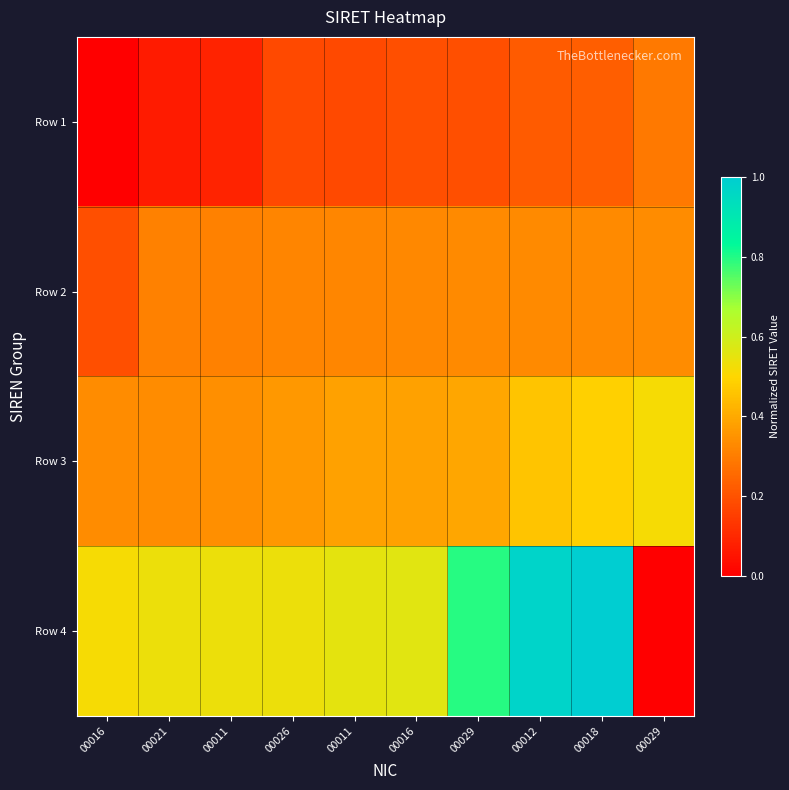

Reading left to right, transcribe all the data shown in this chart.

Row 1: 00016=0.0	00021=0.1	00011=0.1	00026=0.2	00011=0.2	00016=0.2	00029=0.2	00012=0.2	00018=0.2	00029=0.3
Row 2: 00016=0.2	00021=0.3	00011=0.3	00026=0.3	00011=0.3	00016=0.3	00029=0.3	00012=0.3	00018=0.3	00029=0.3
Row 3: 00016=0.3	00021=0.3	00011=0.3	00026=0.4	00011=0.4	00016=0.4	00029=0.4	00012=0.5	00018=0.5	00029=0.5
Row 4: 00016=0.5	00021=0.5	00011=0.5	00026=0.5	00011=0.6	00016=0.6	00029=0.8	00012=1.0	00018=1.0	00029=0.0